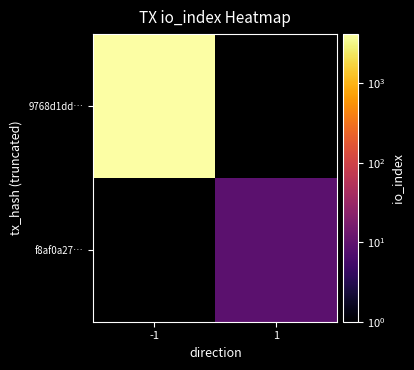

At which category does the chart reach its peak across all series?

-1